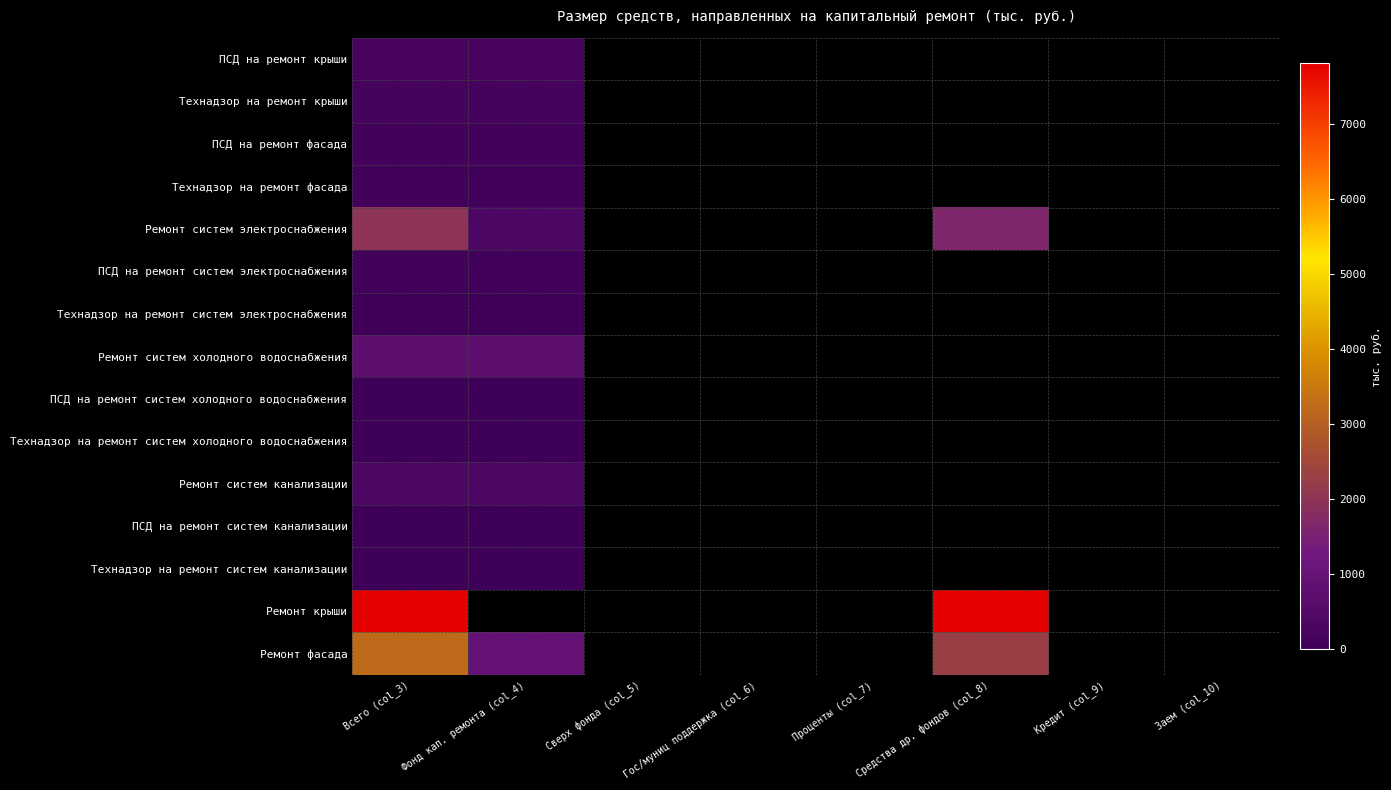

Which series has the largest total across all categories?

Ремонт крыши